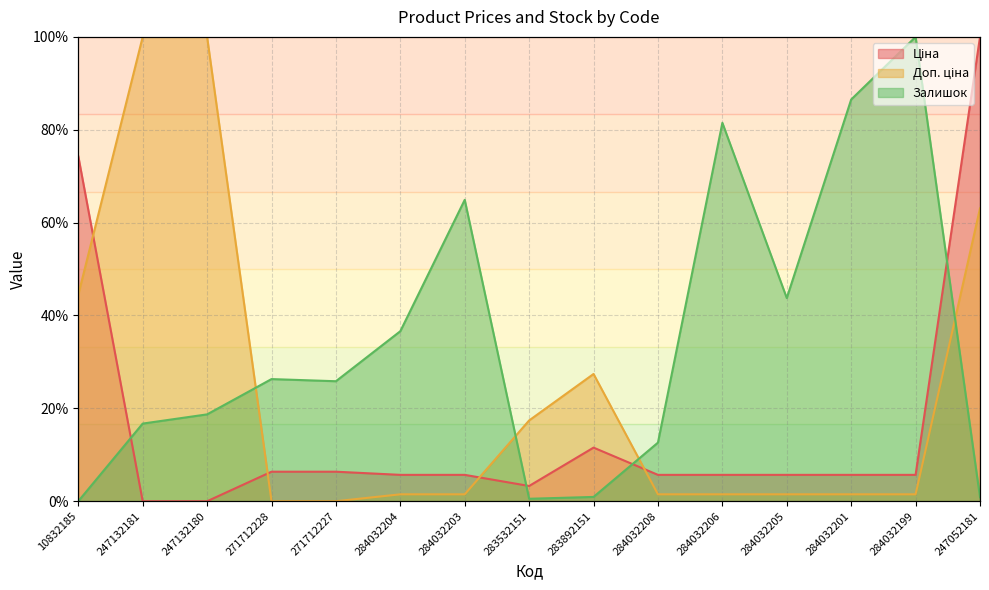

Which category has the highest value in the Доп. ціна series?

247132181